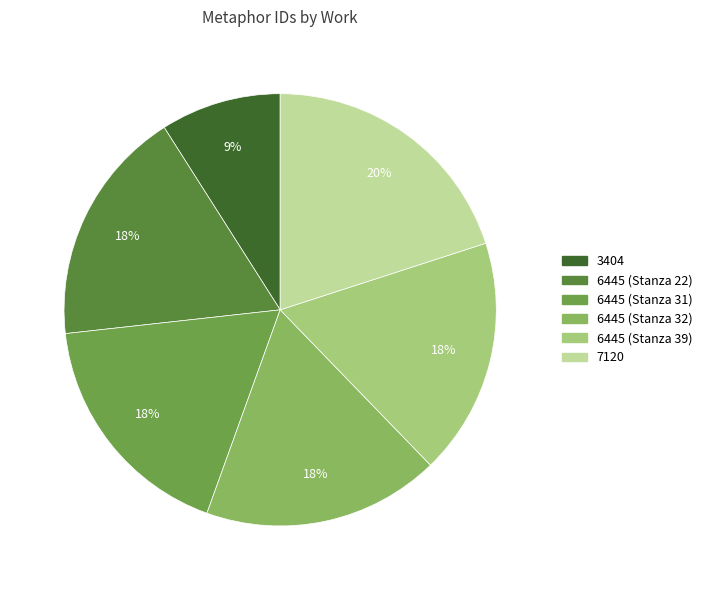

True or false: 7120 accounts for 20% of the total.

True